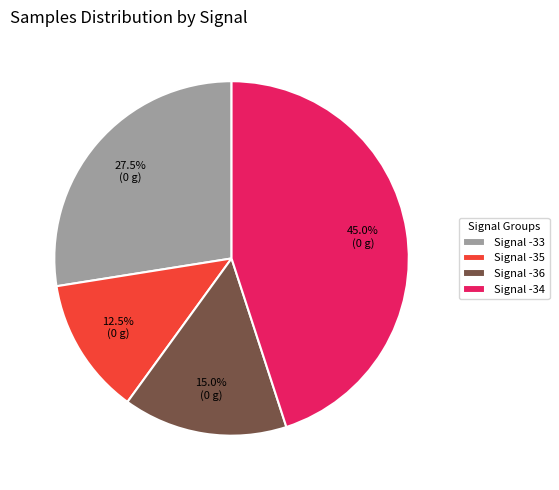

Does any single category account for the majority?

No